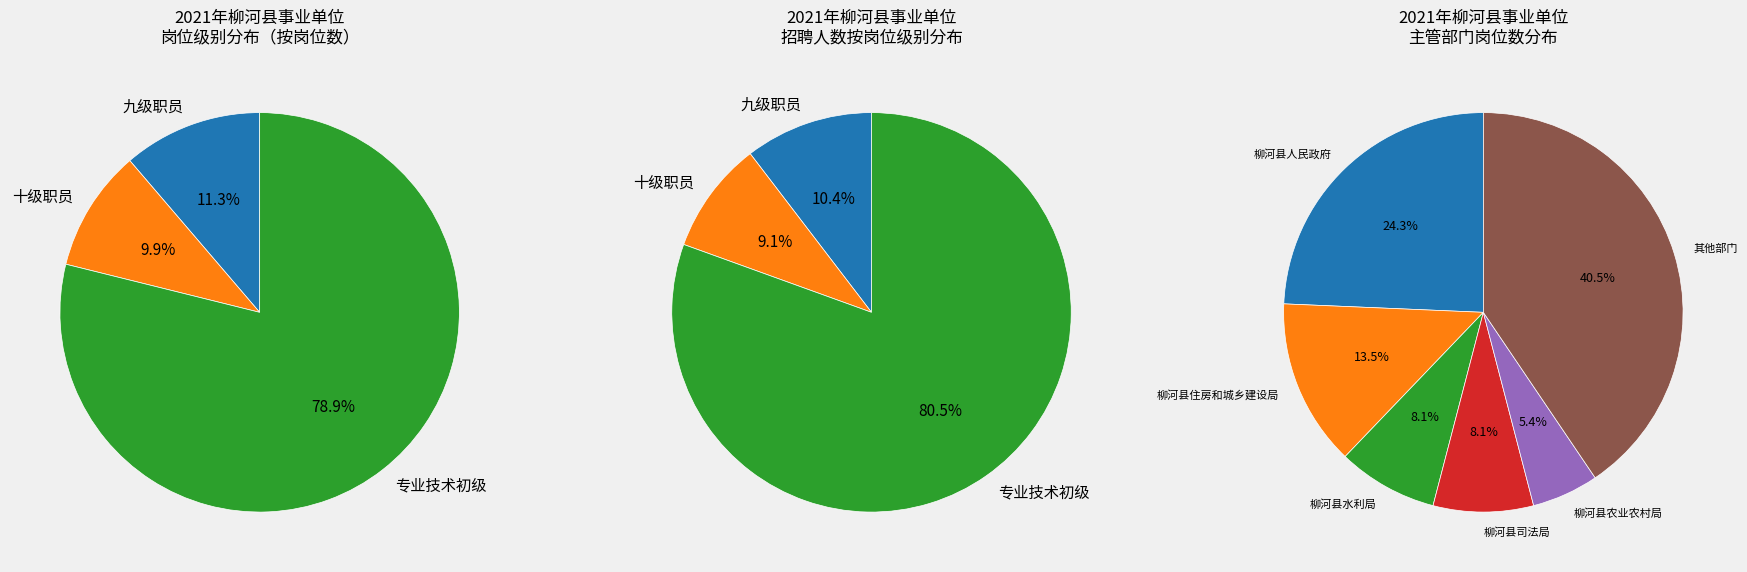

Combined, what portion of the pie is 九级职员 and 专业技术初级?

90.1%